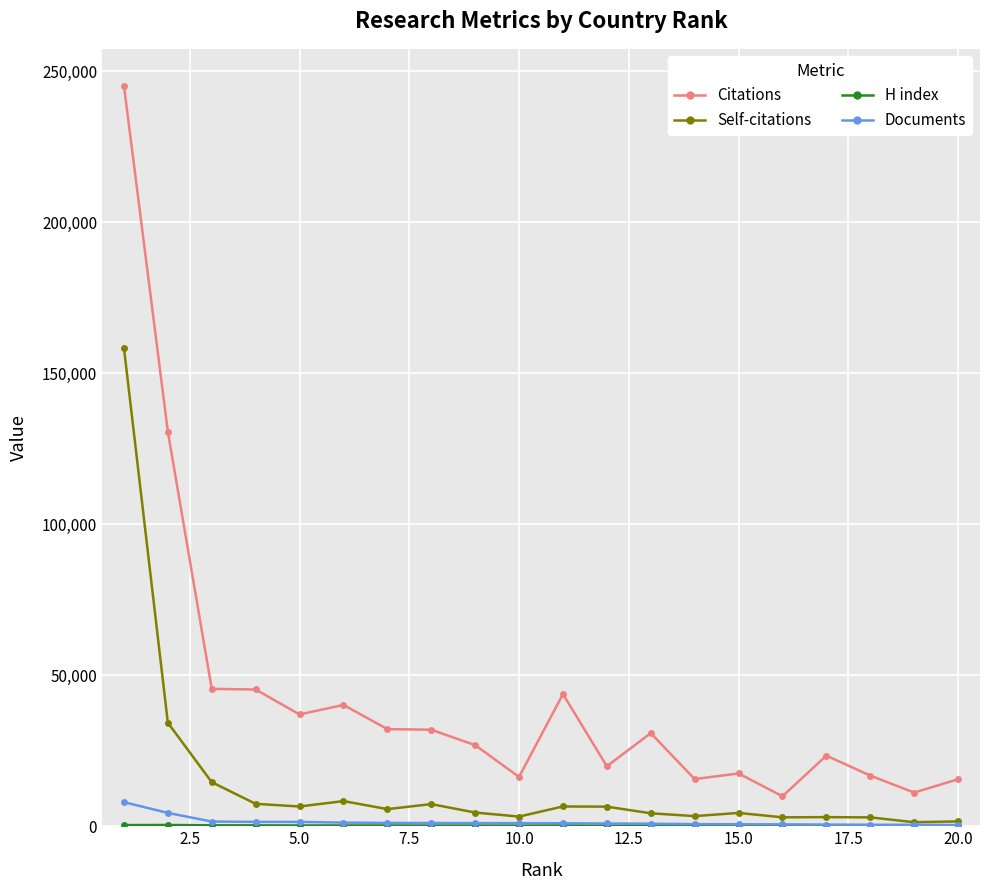

True or false: Self-citations and Citations cross at least once.

False